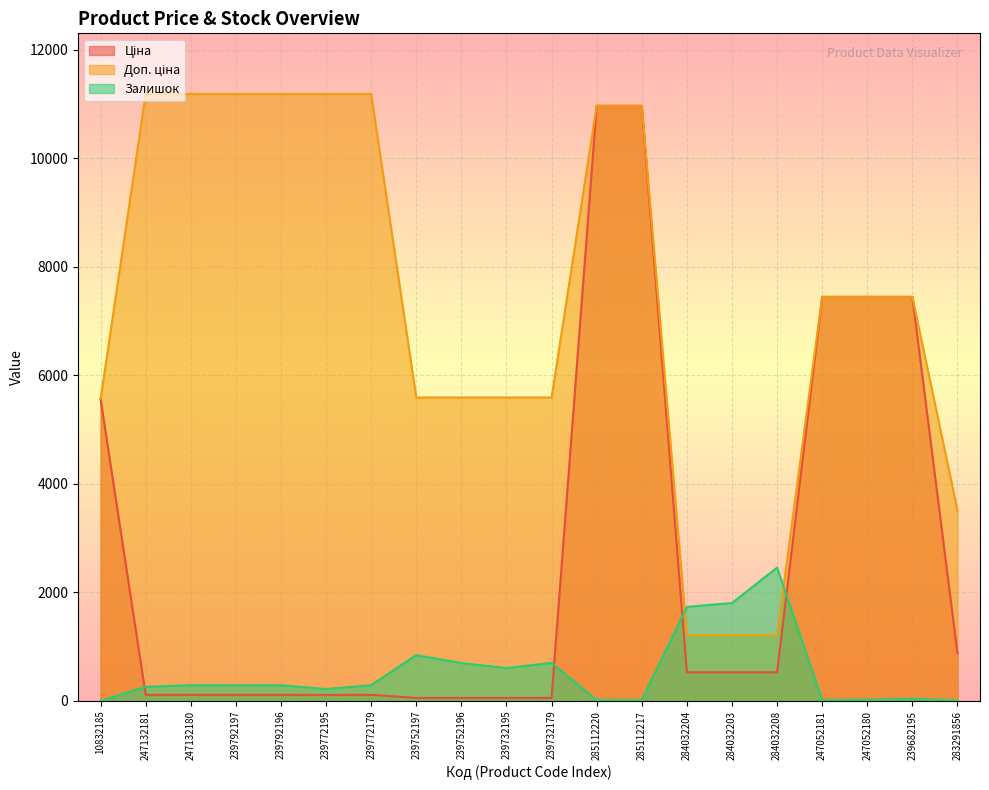

True or false: Ціна has a value of 111.8 at 247132180.

True